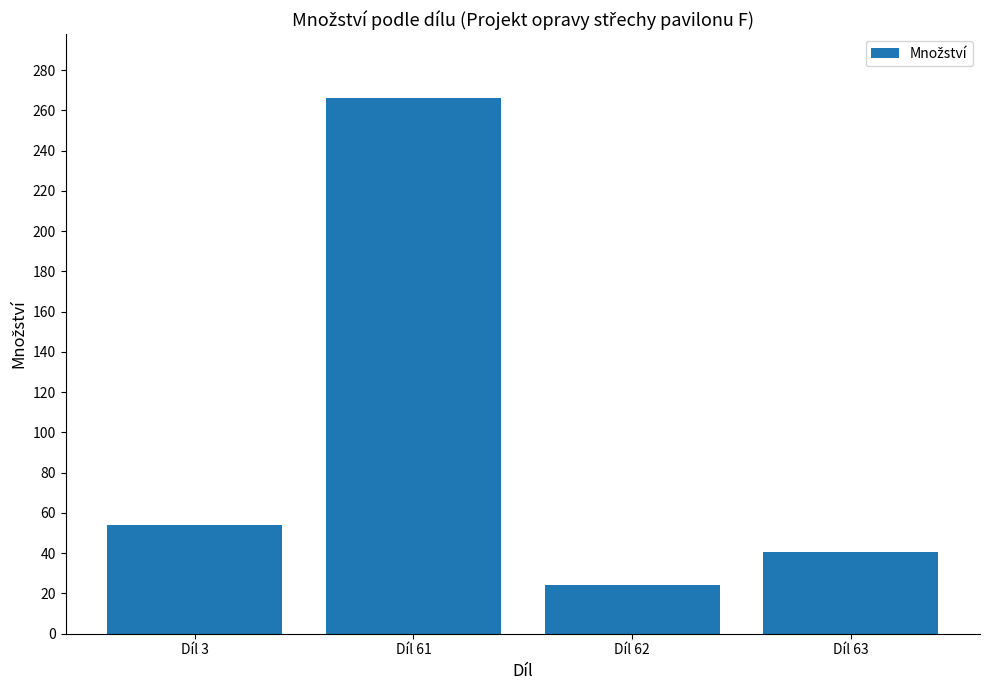

Which label corresponds to the smallest value in the chart?

Díl 62